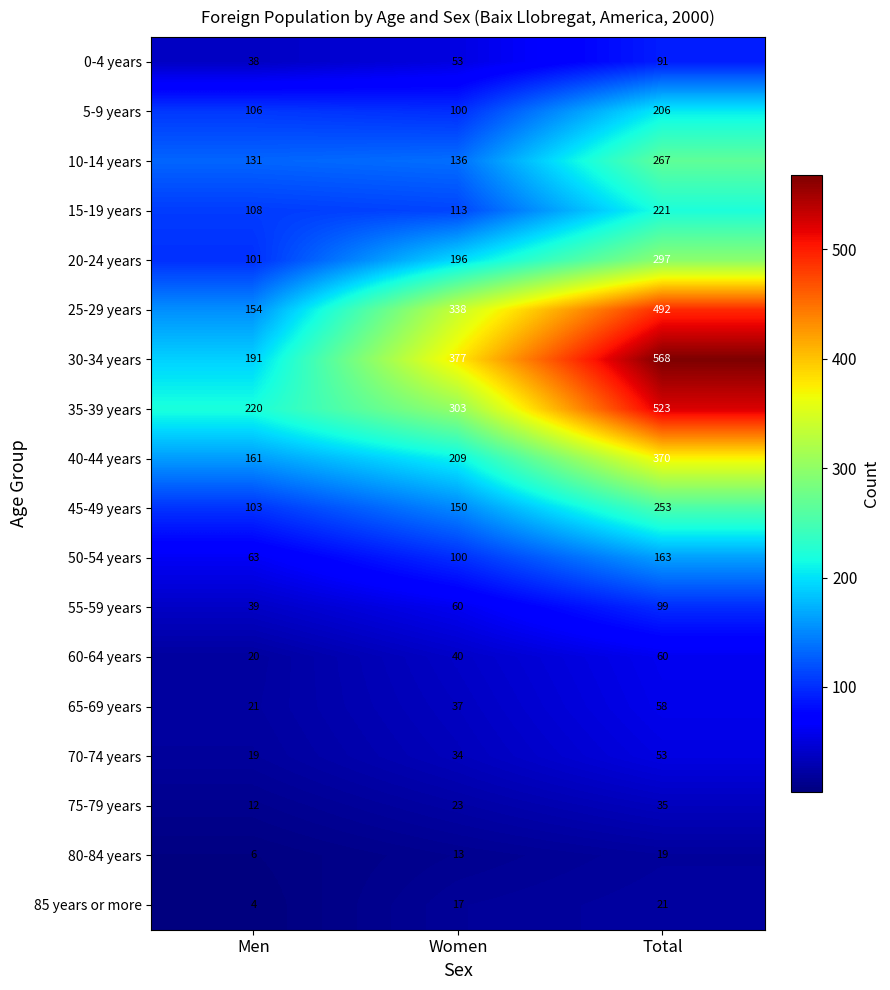

What is the maximum value shown in the chart?

568